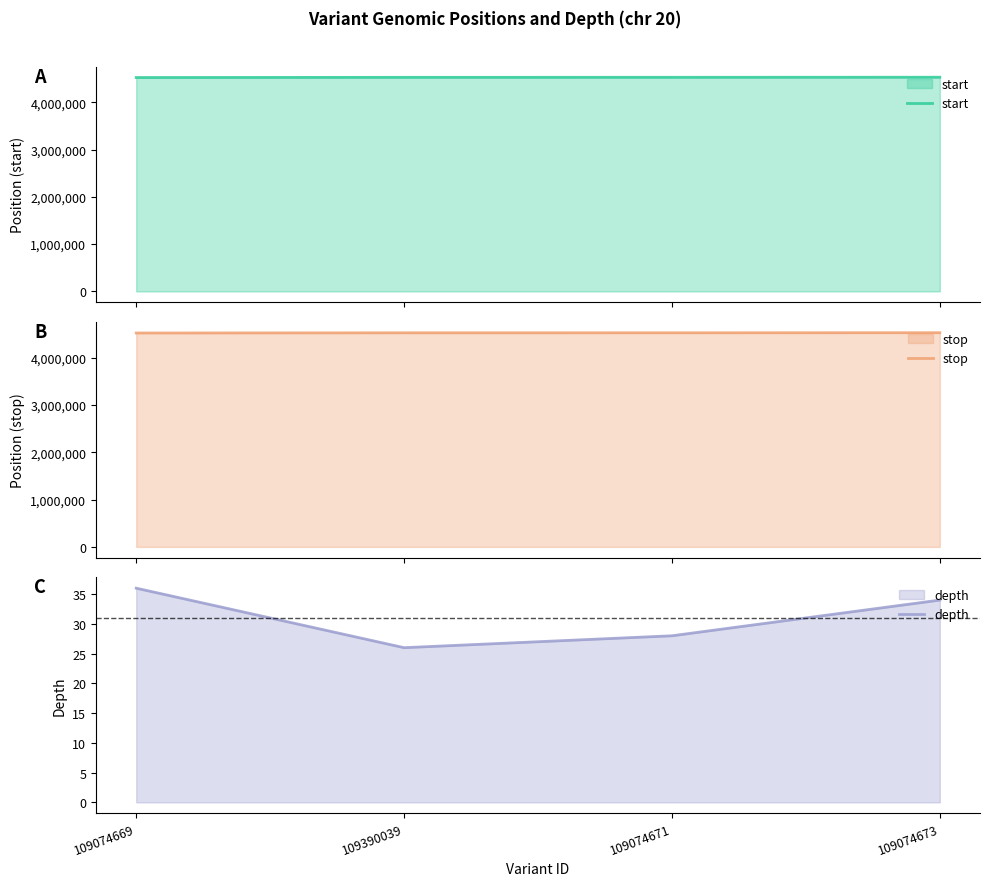

Reading left to right, list all the values displayed in this chart.

start: 109074669=4523249	109390039=4526972	109074671=4527642	109074673=4529254
stop: 109074669=4523250	109390039=4526973	109074671=4527643	109074673=4529255
depth: 109074669=36	109390039=26	109074671=28	109074673=34